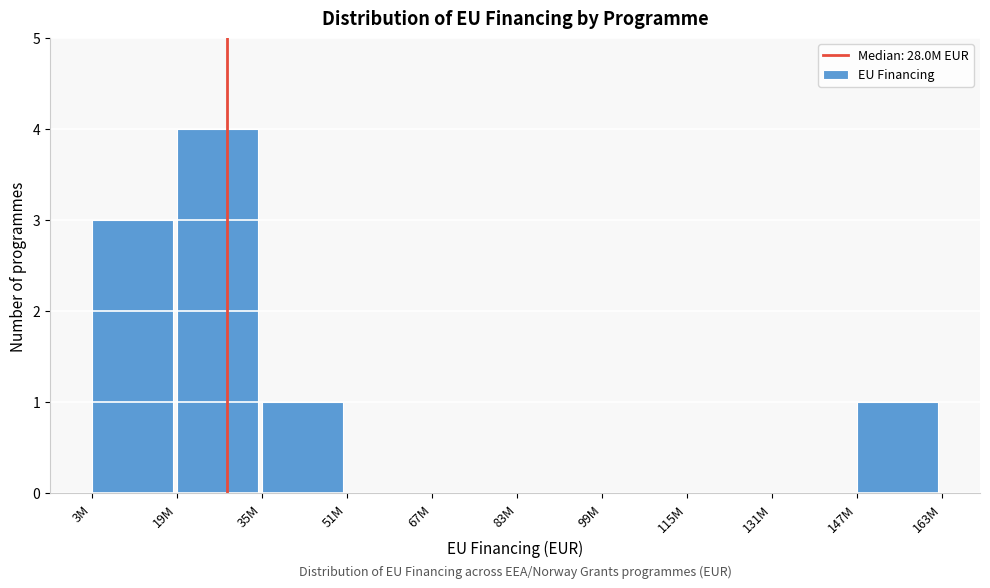

Reading left to right, list all the values displayed in this chart.

3M=3	19M=4	35M=1	51M=0	67M=0	83M=0	99M=0	115M=0	131M=0	147M=1